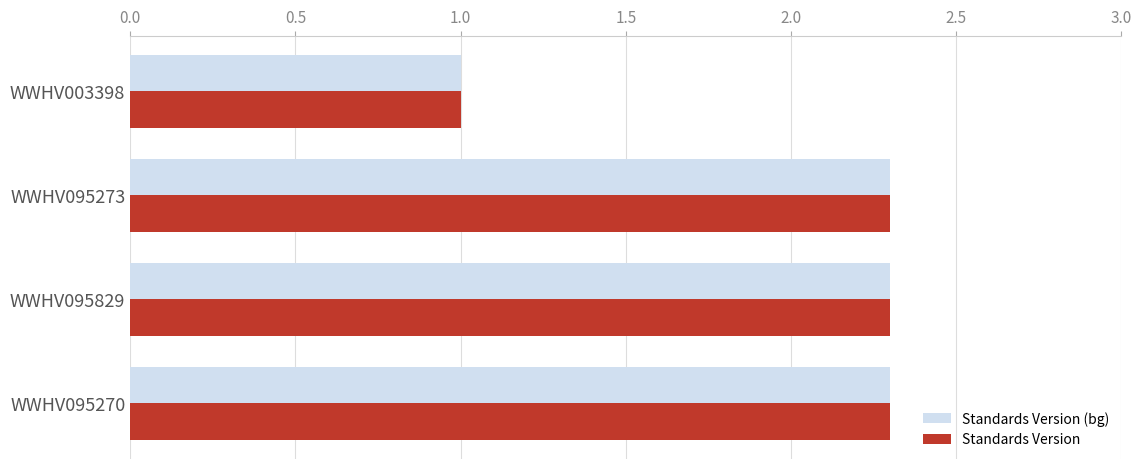

Is the value of Standards Version (bg) at WWHV003398 greater than the value of Standards Version at WWHV095829?

No